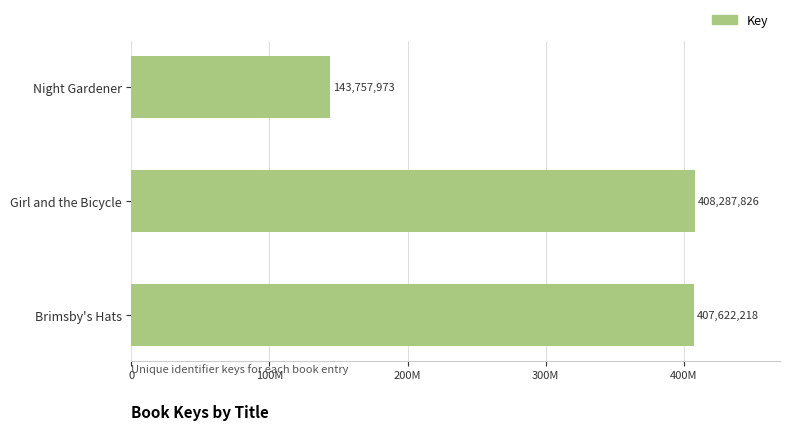

List the labels in order of value, largest first.

Girl and the Bicycle, Brimsby's Hats, Night Gardener